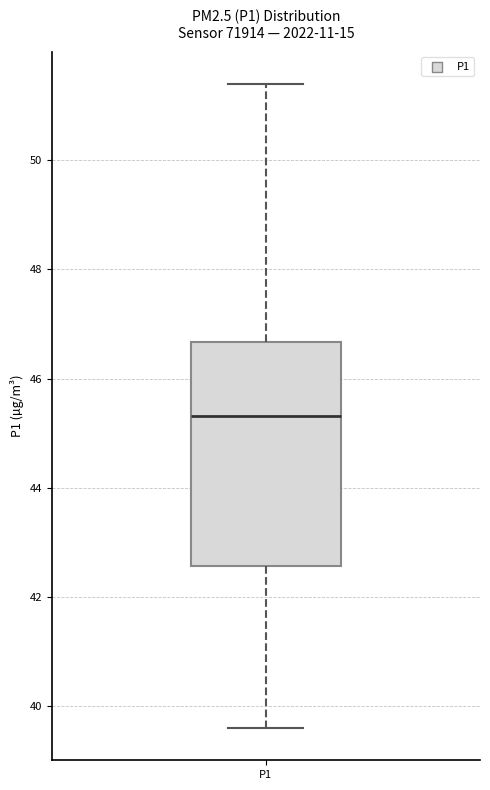

Where does the median line of the box for P1 sit on the y-axis? The values are not printed on the chart, so give them approximately, as read against the axis.

45.4